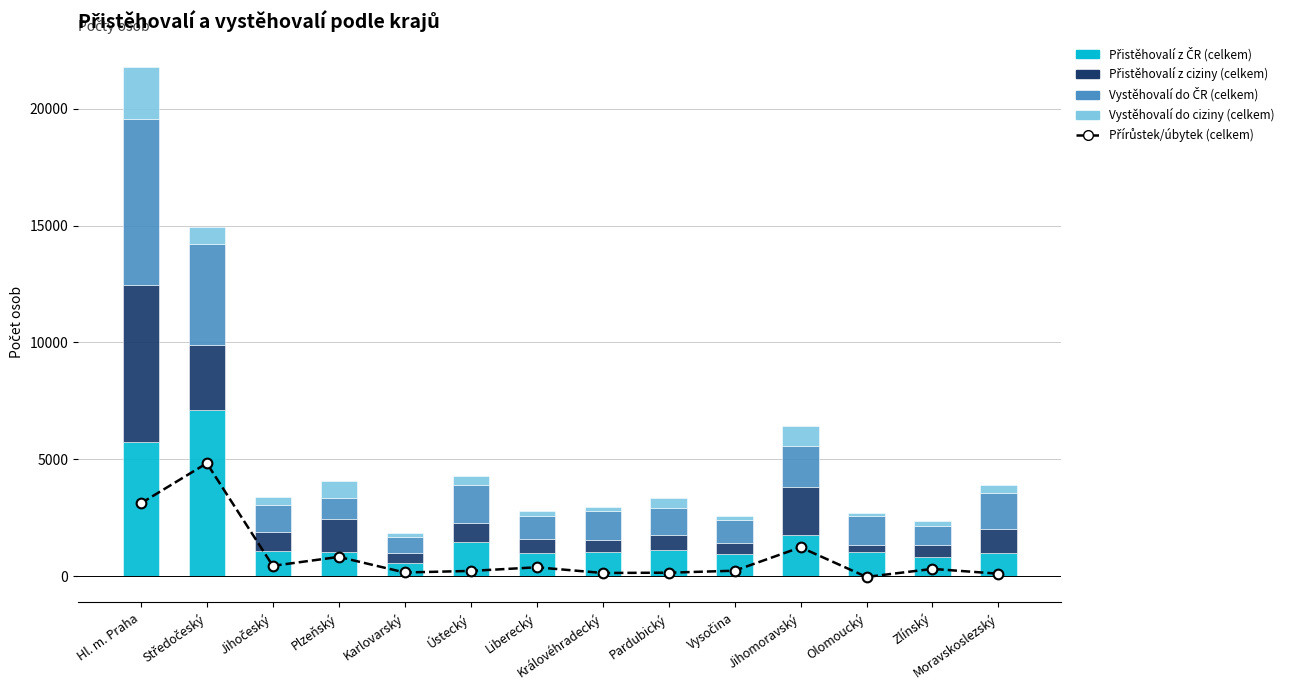

What are all the series names shown in the legend?

Přírůstek/úbytek (celkem), Přistěhovalí z ČR (celkem), Přistěhovalí z ciziny (celkem), Vystěhovalí do ČR (celkem), Vystěhovalí do ciziny (celkem)